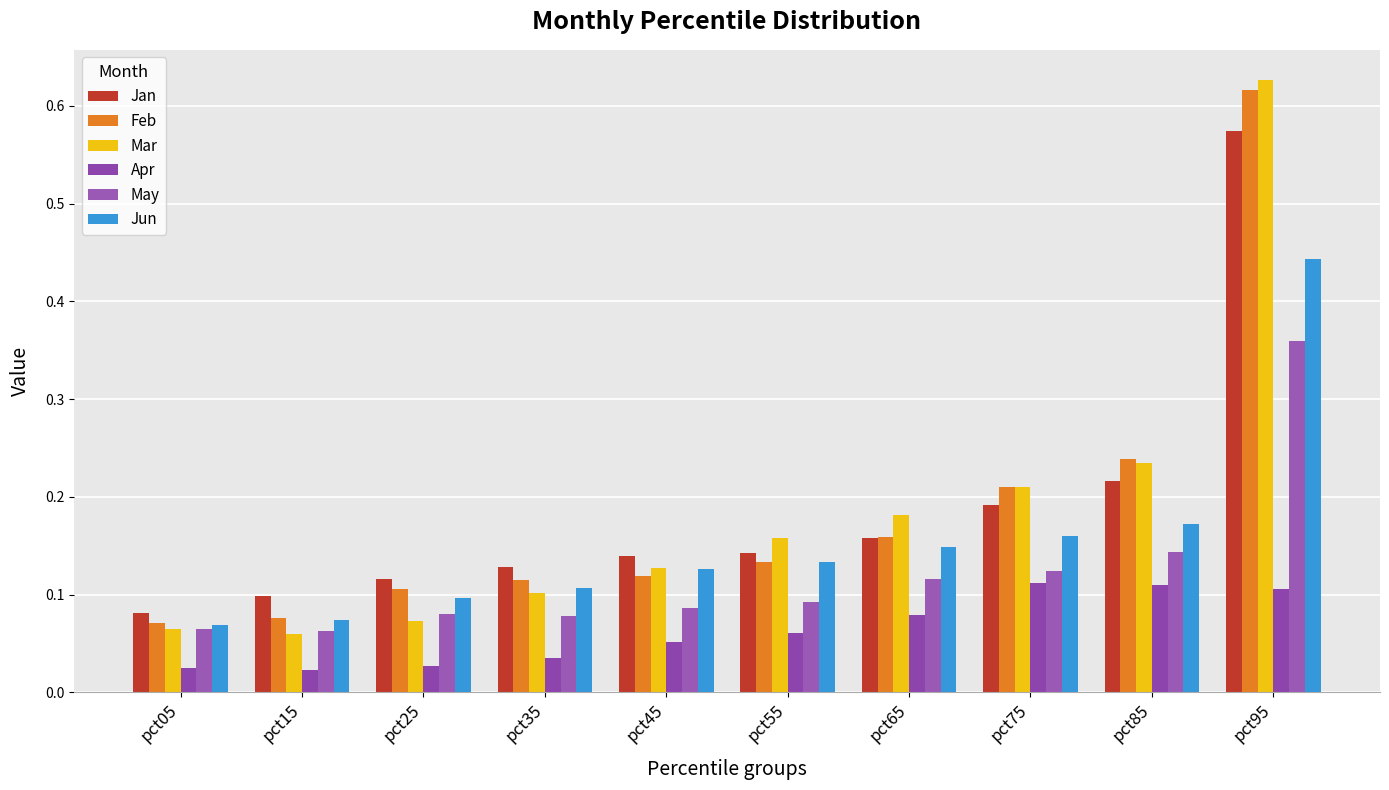

Which series has the widest spread of values?

Mar